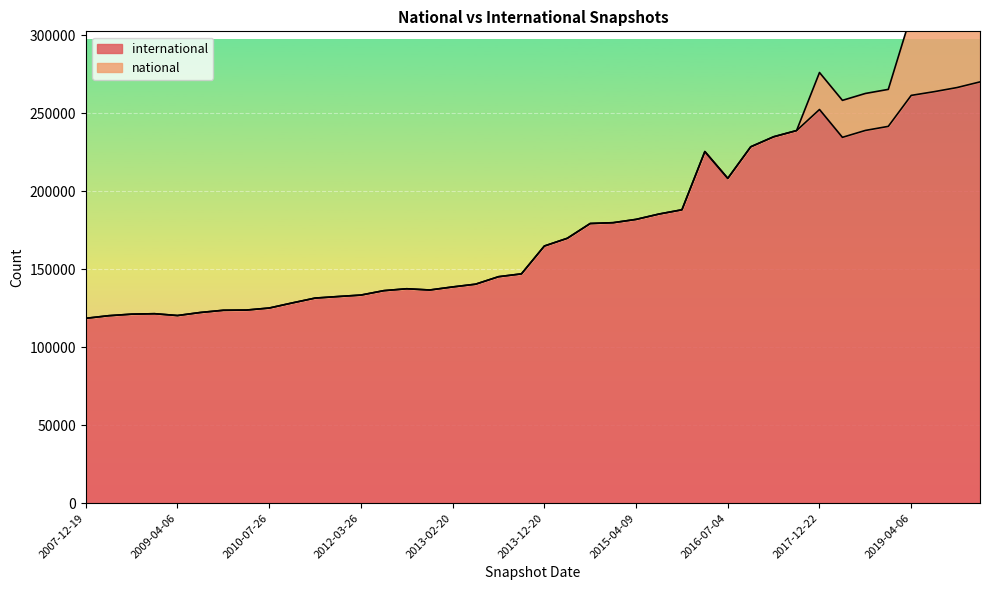

True or false: international and national intersect in this chart.

False